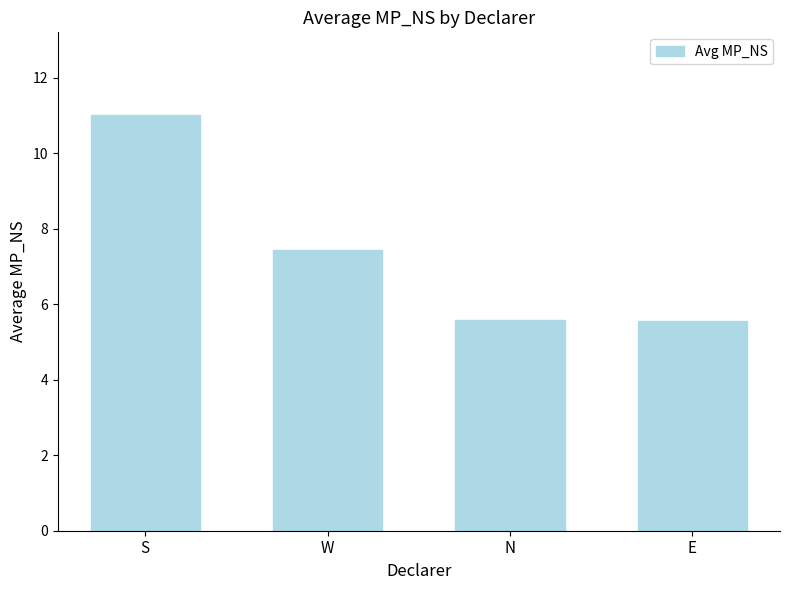

Approximately how many times larger is the value at N compared to E?

1.0